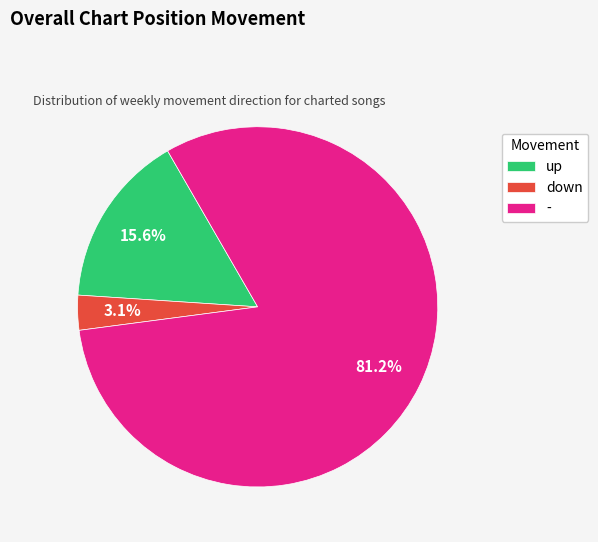

Which category has the smallest portion of the pie?

down